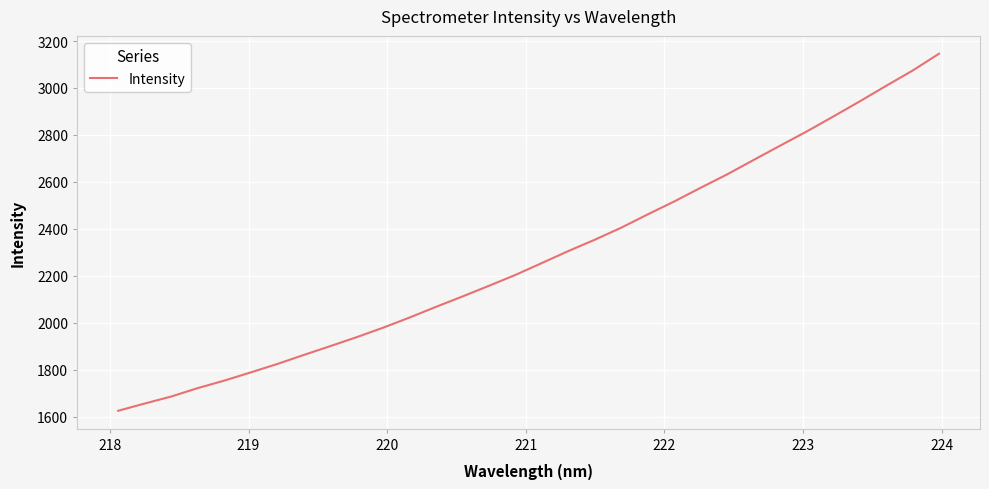

What is the maximum value shown in the chart?

3145.8